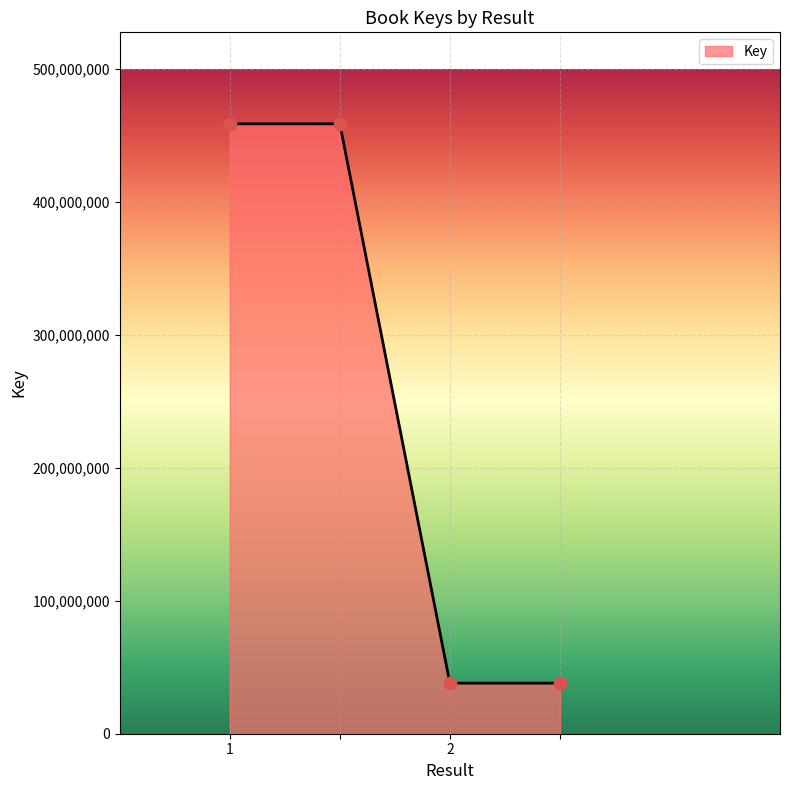

What is the difference between the maximum and second lowest values?

420667074